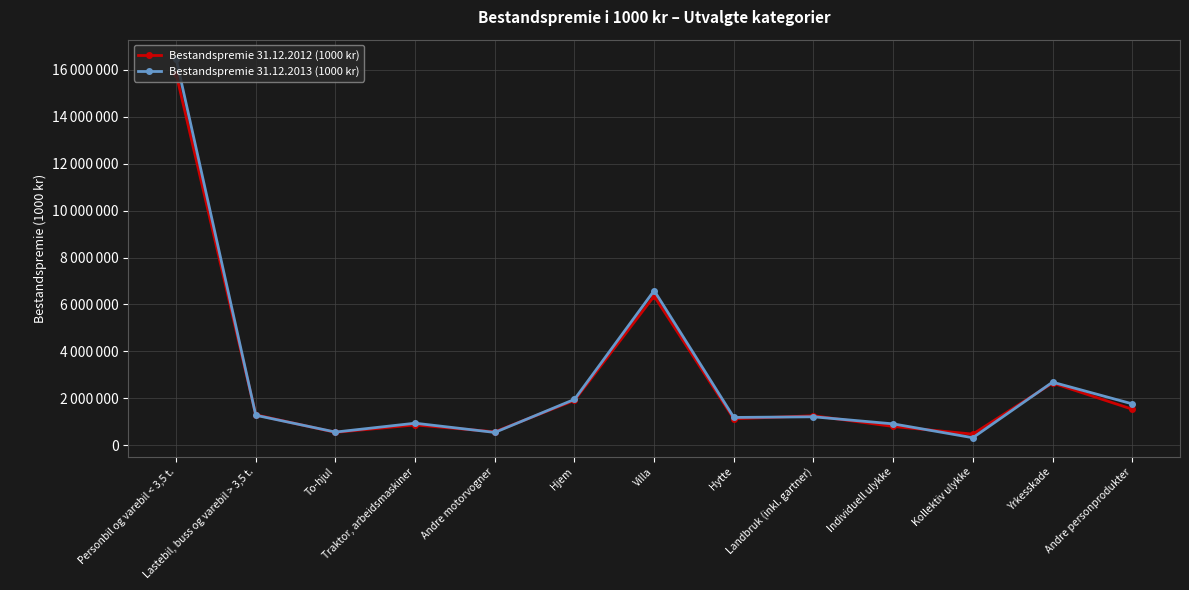

In Bestandspremie 31.12.2013 (1000 kr), how many points are higher than both neighbors (excluding endpoints)?

4